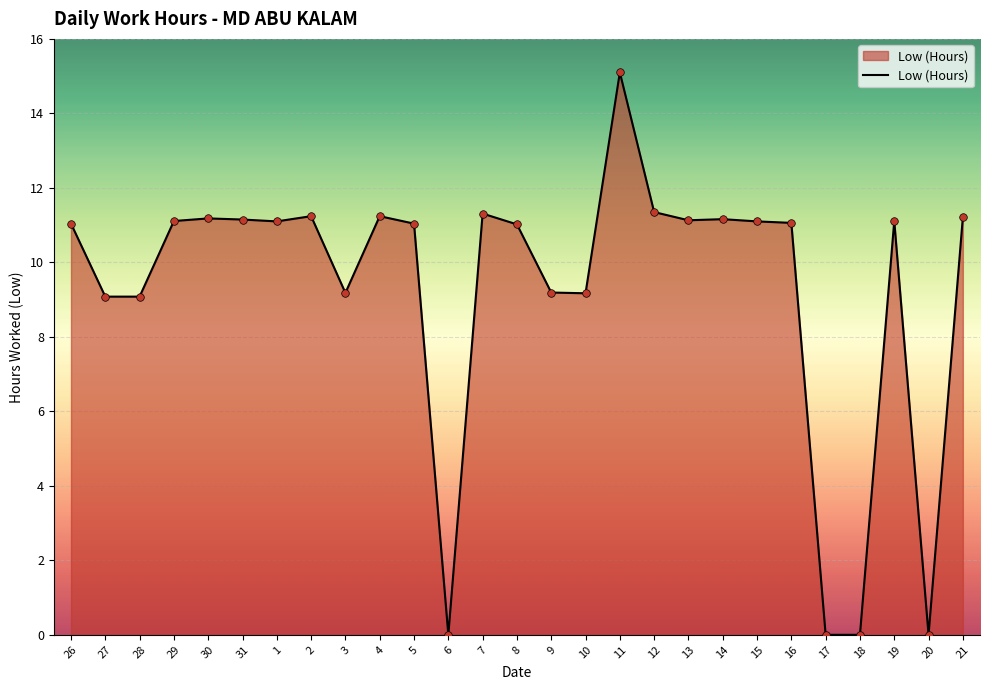

What is the change in value from 30 to 9?

-2.0